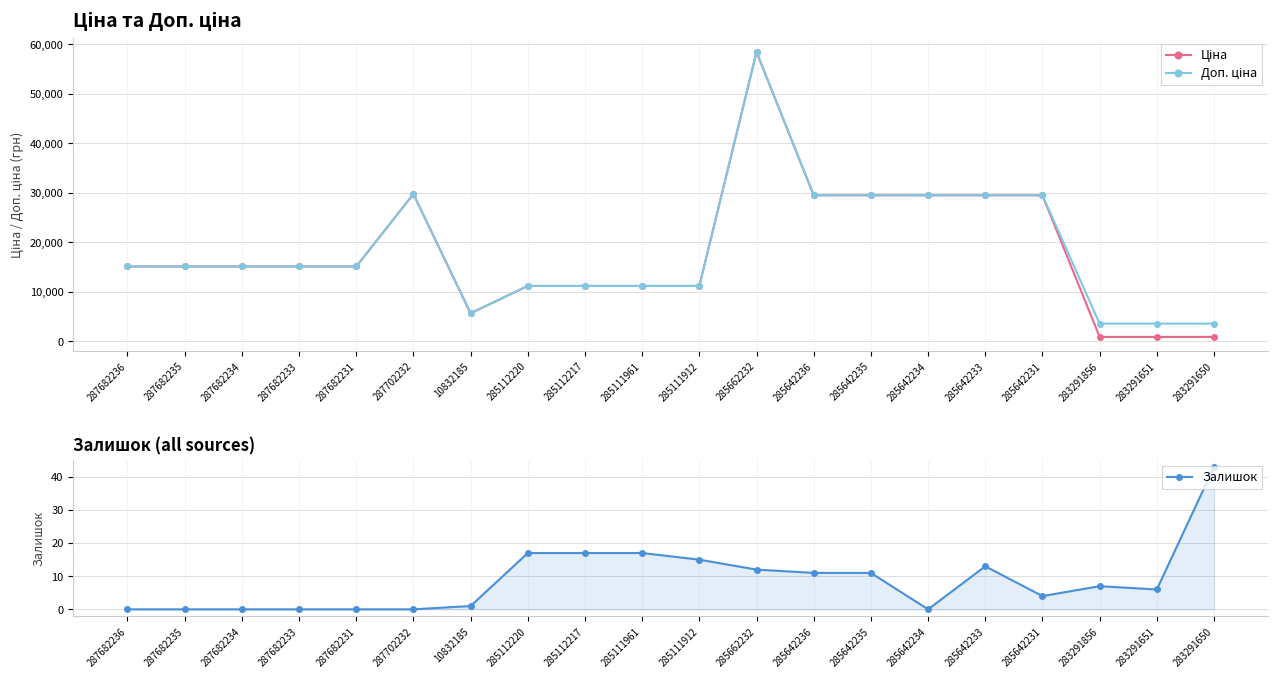

The Залишок series shows 0.0 at 285642234. True or false?

True